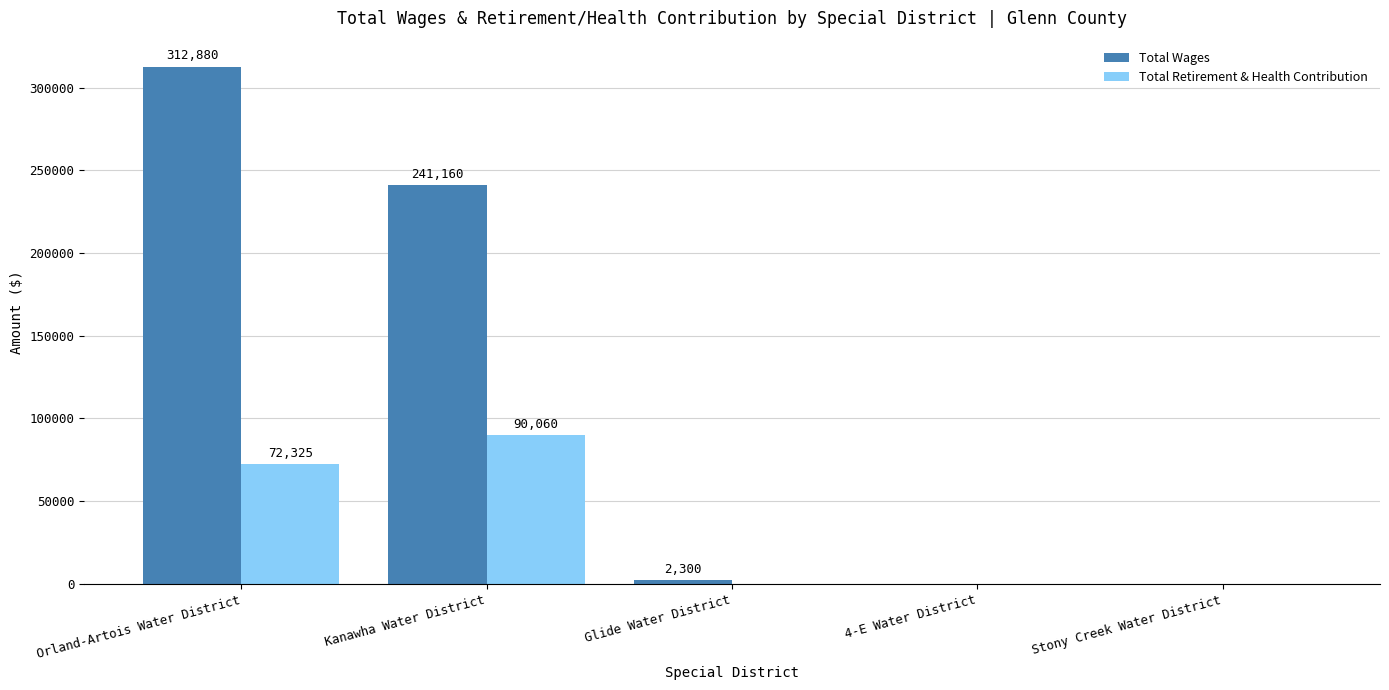

What are all the series names shown in the legend?

Total Wages, Total Retirement & Health Contribution